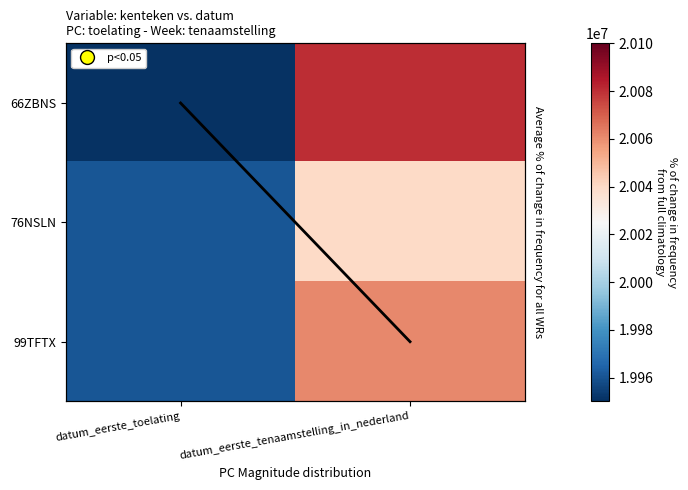

What is the average value of the 99TFTX series?

20010766